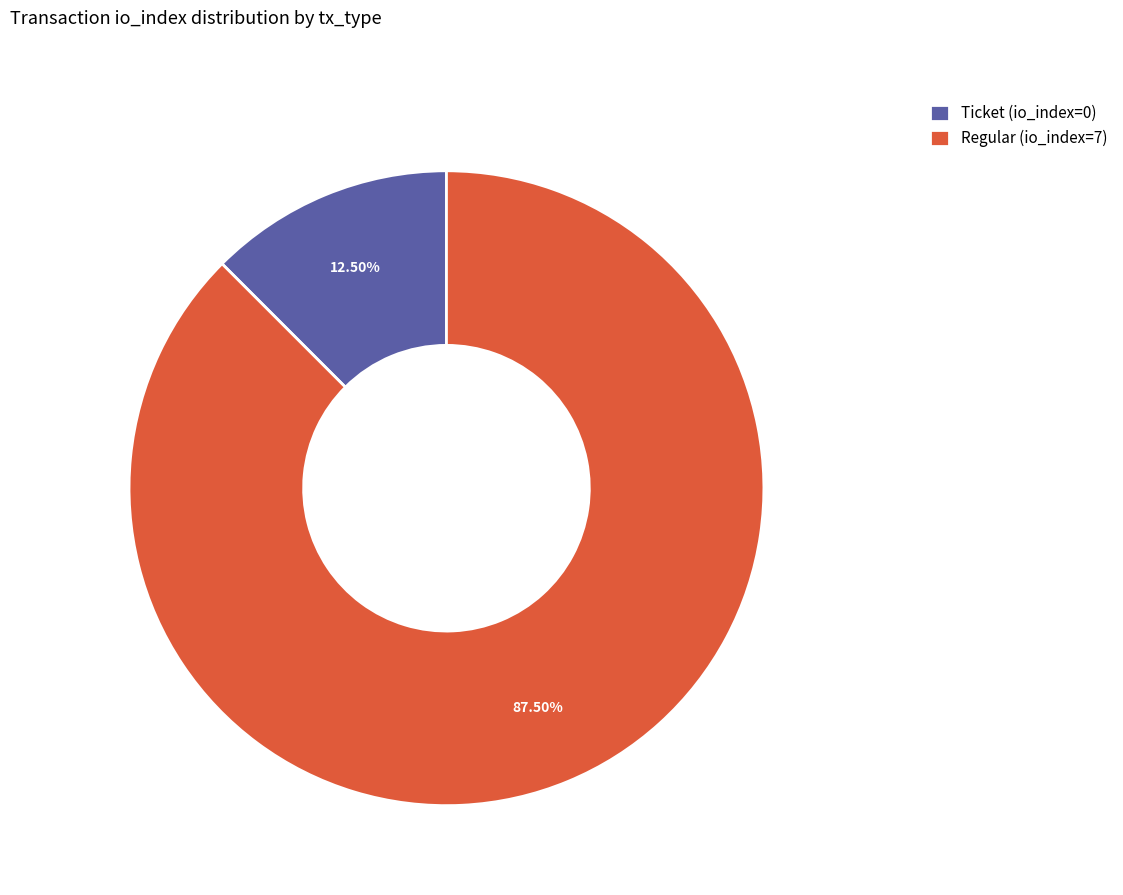

Rank the categories by value from highest to lowest.

Regular (io_index=7), Ticket (io_index=0)